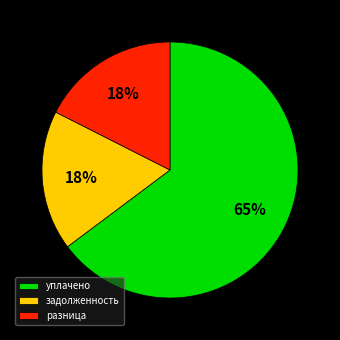

True or false: разница accounts for 18% of the total.

True